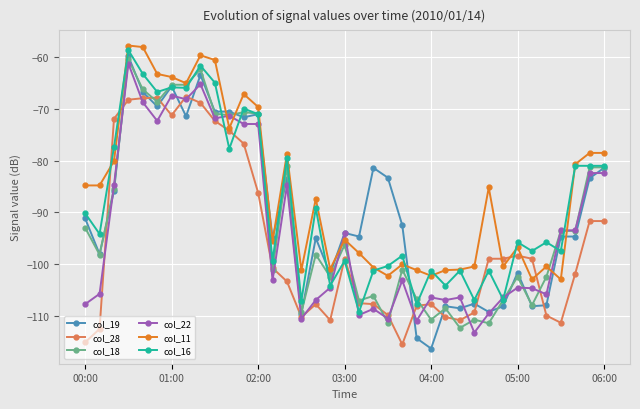

True or false: col_28 and col_18 cross at least once.

True